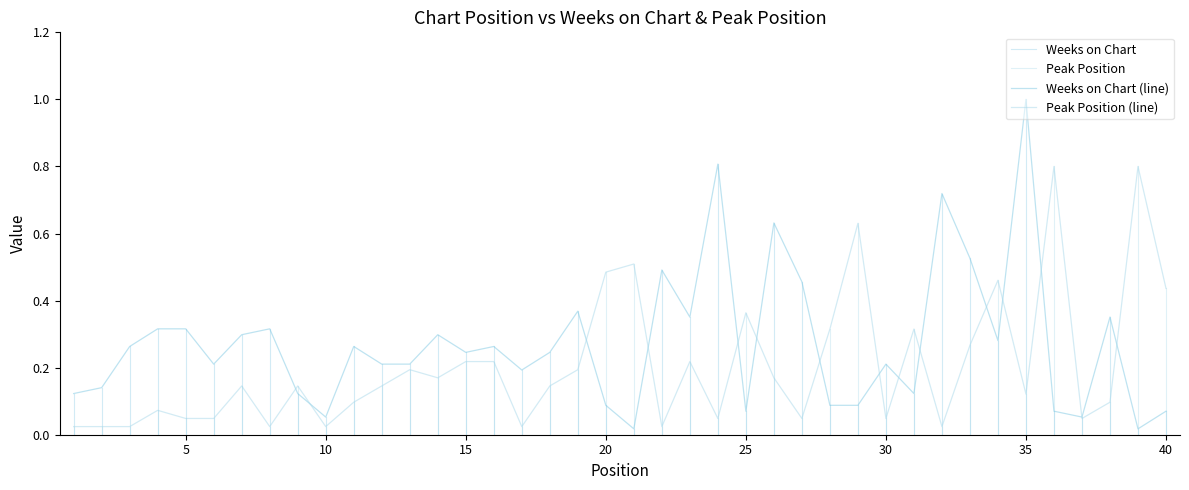

How many interior local peaks does the Weeks on Chart series have?

12